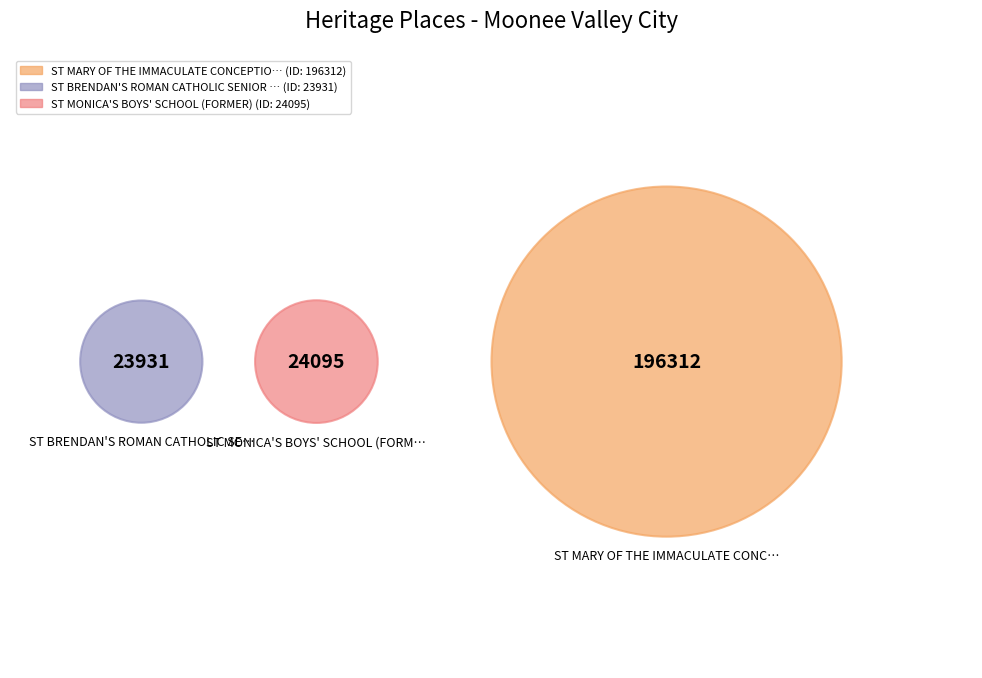

Which slice is the smallest?

ST BRENDAN'S ROMAN CATHOLIC SENIOR SCHOOL